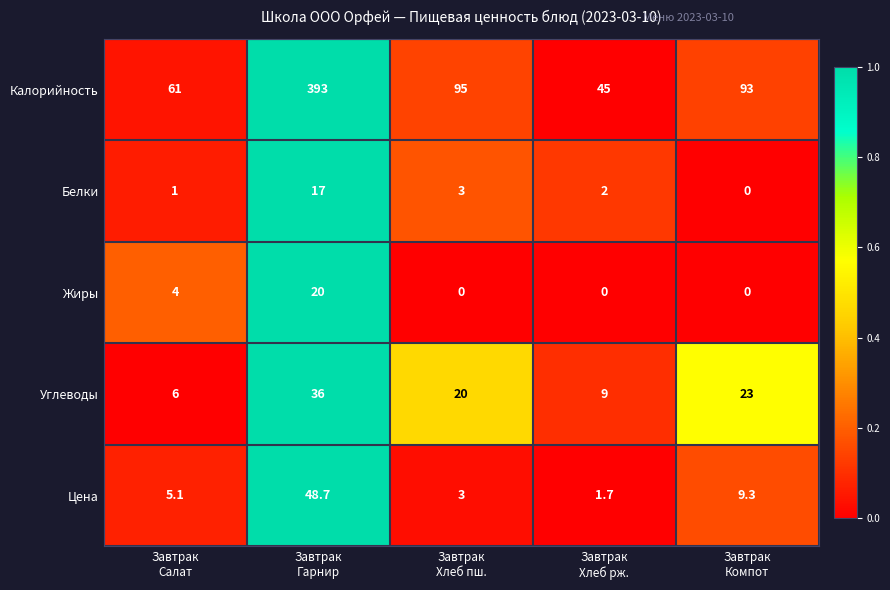

Which series has the largest total across all categories?

Калорийность